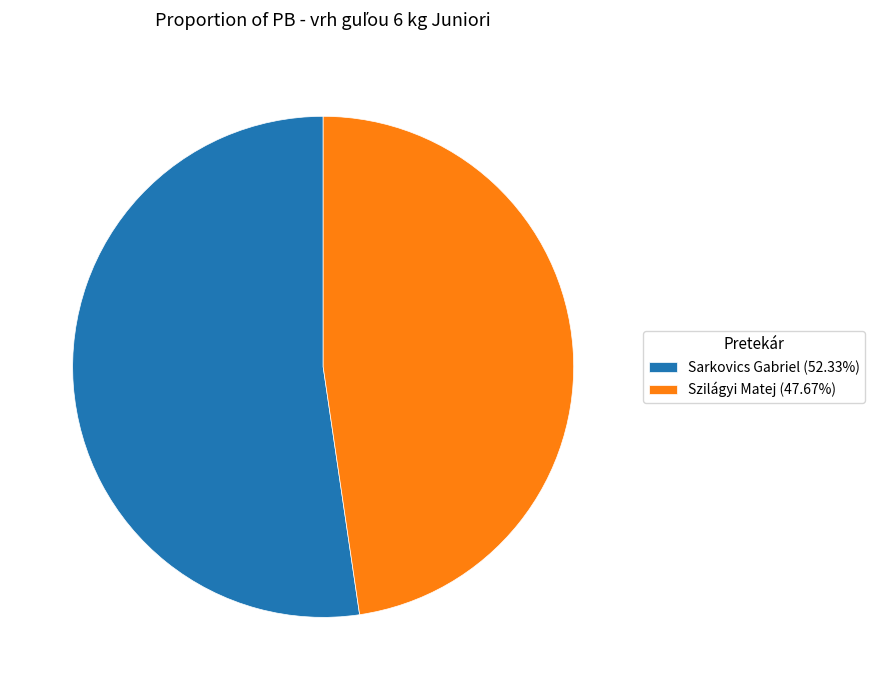

Is the sum of Sarkovics Gabriel (52.33%) and Szilágyi Matej (47.67%) greater than half?

Yes